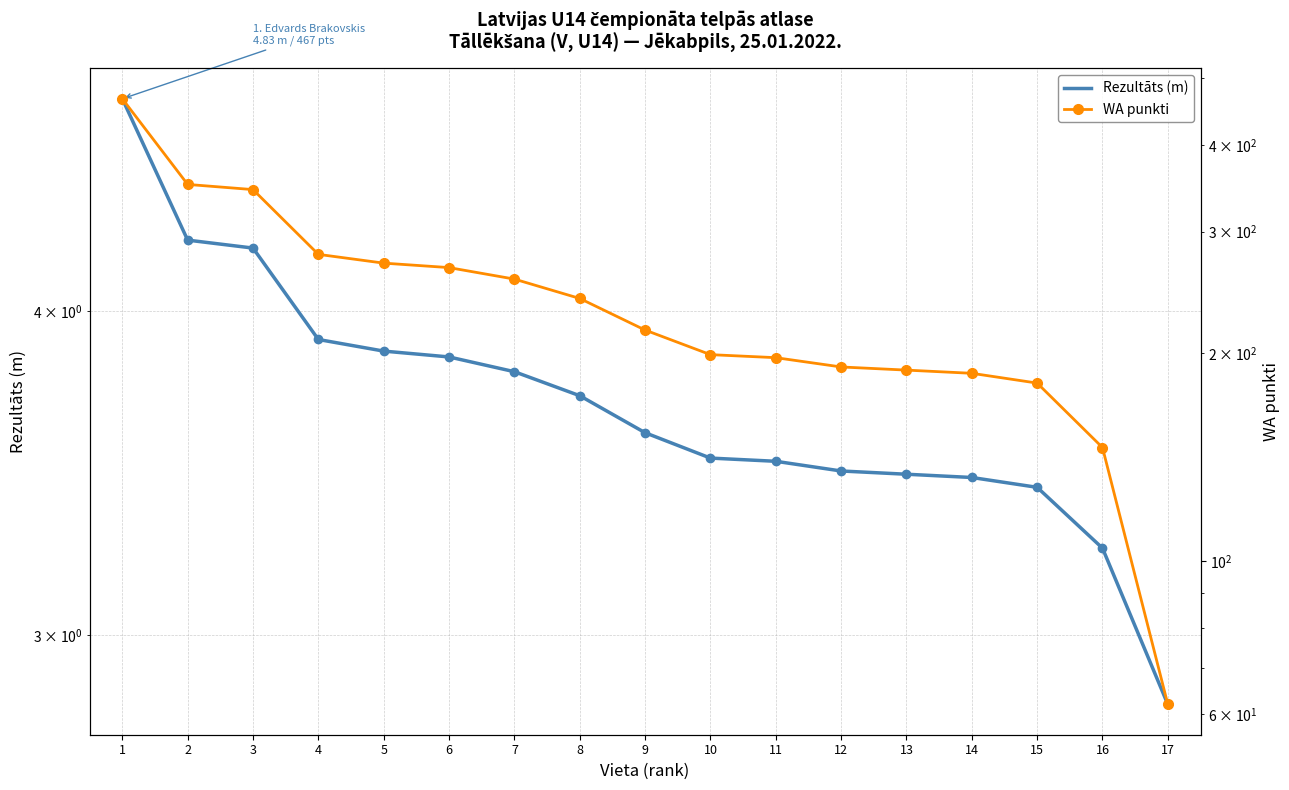

Where does the Rezultāts (m) series first go above 3?

1